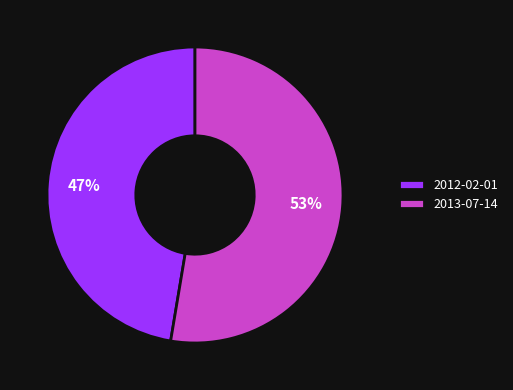

Between 2013-07-14 and 2012-02-01, which is larger?

2013-07-14